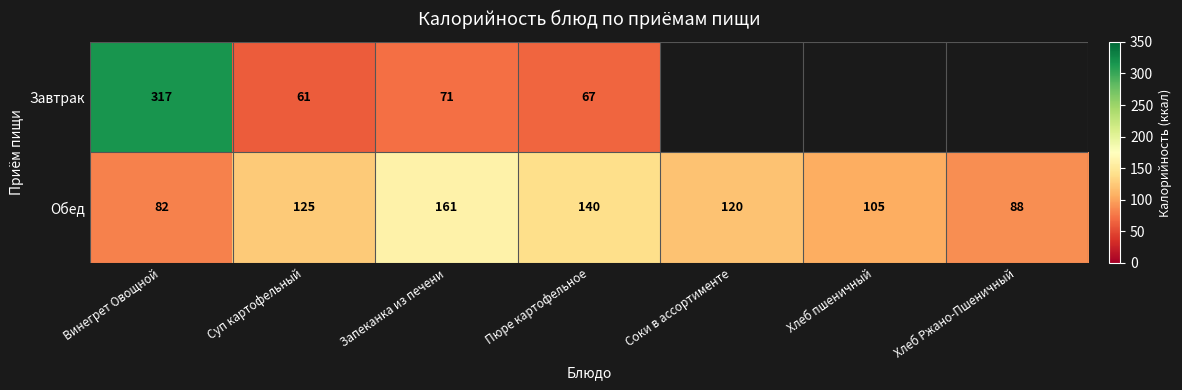

At which label is Обед closest to 121?

Соки в ассортименте